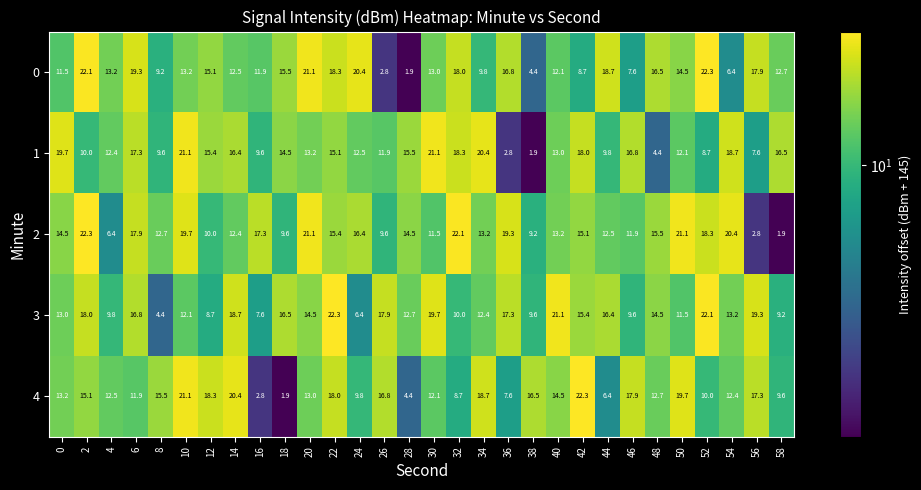

What is the minimum value shown in the chart?

1.9